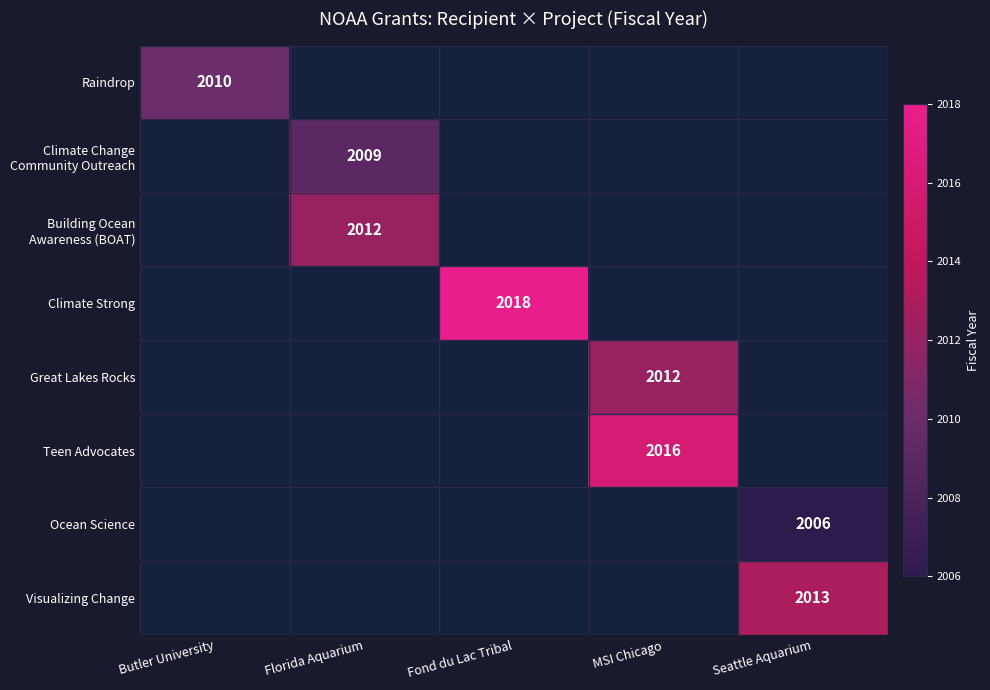

The value of Great Lakes Rocks at Butler University is -1209. True or false?

False